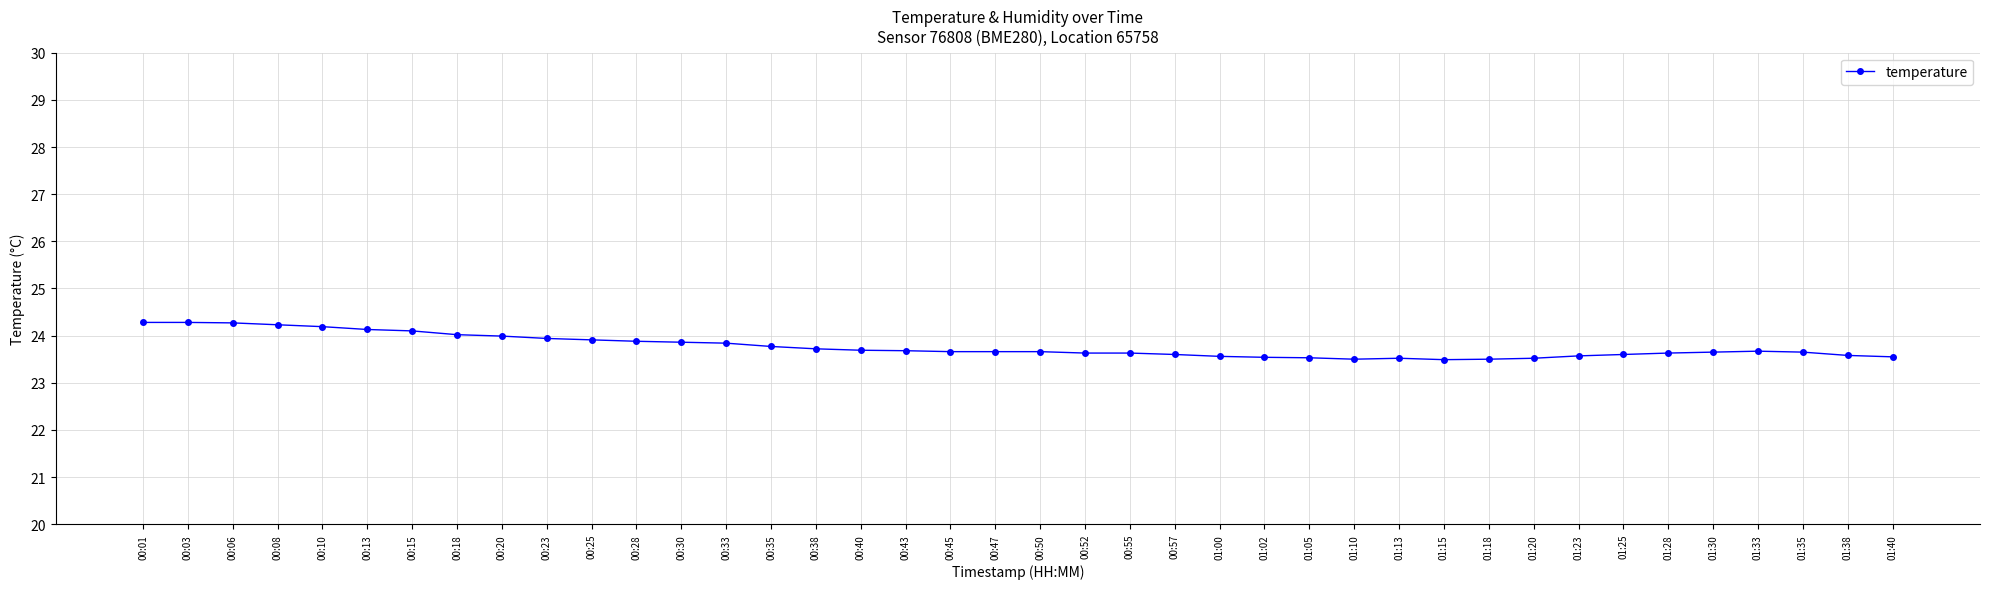

What position from the left is 00:43?

18